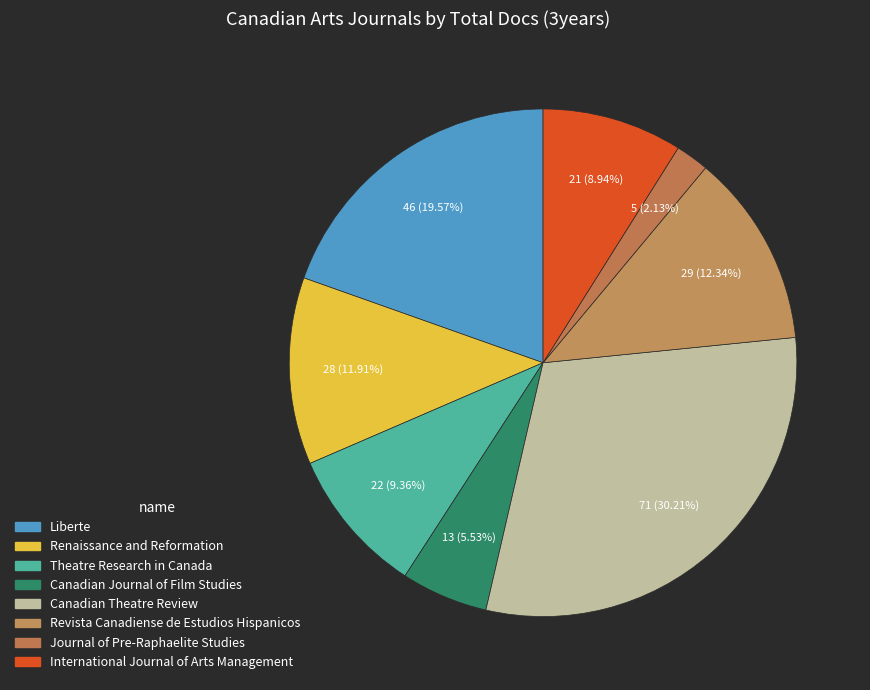

How many slices are in this pie chart?

8